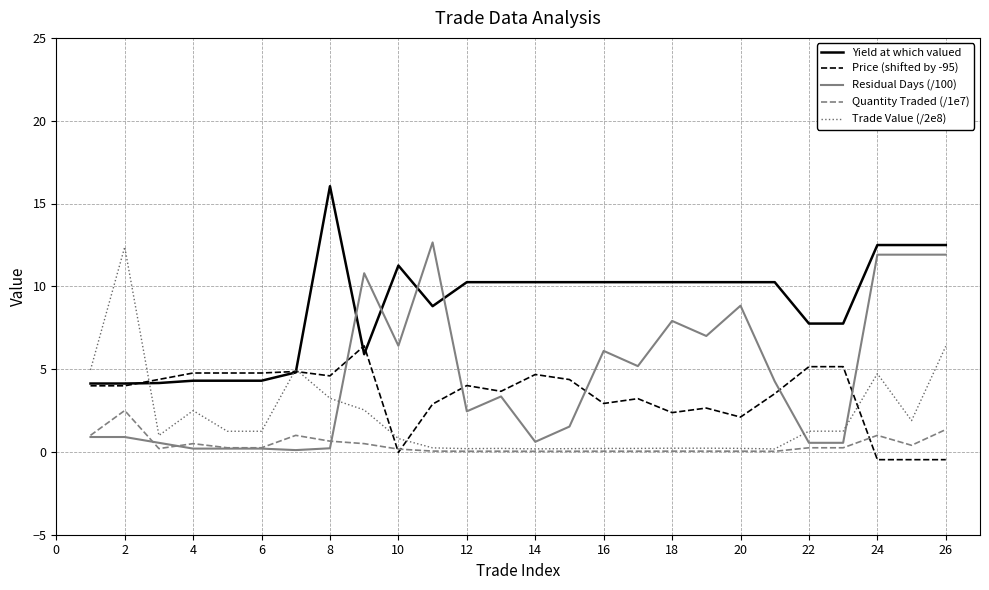

What is the greatest value displayed?

16.0